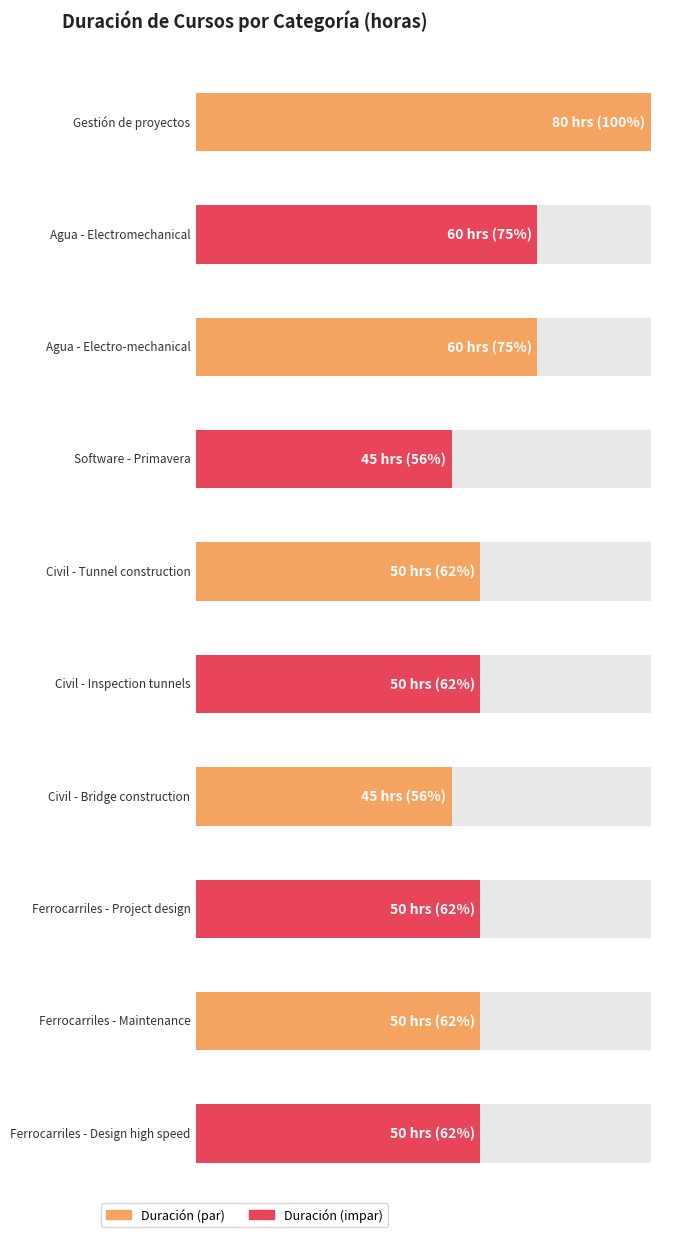

How many bars are there in total?

10